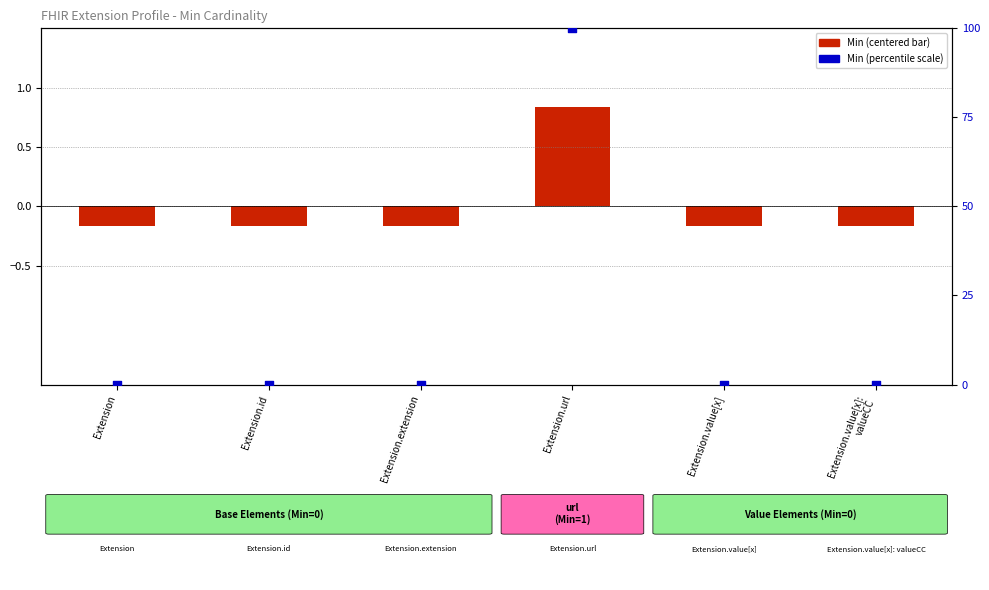

Which series contains the lowest Y value?

Min (centered)